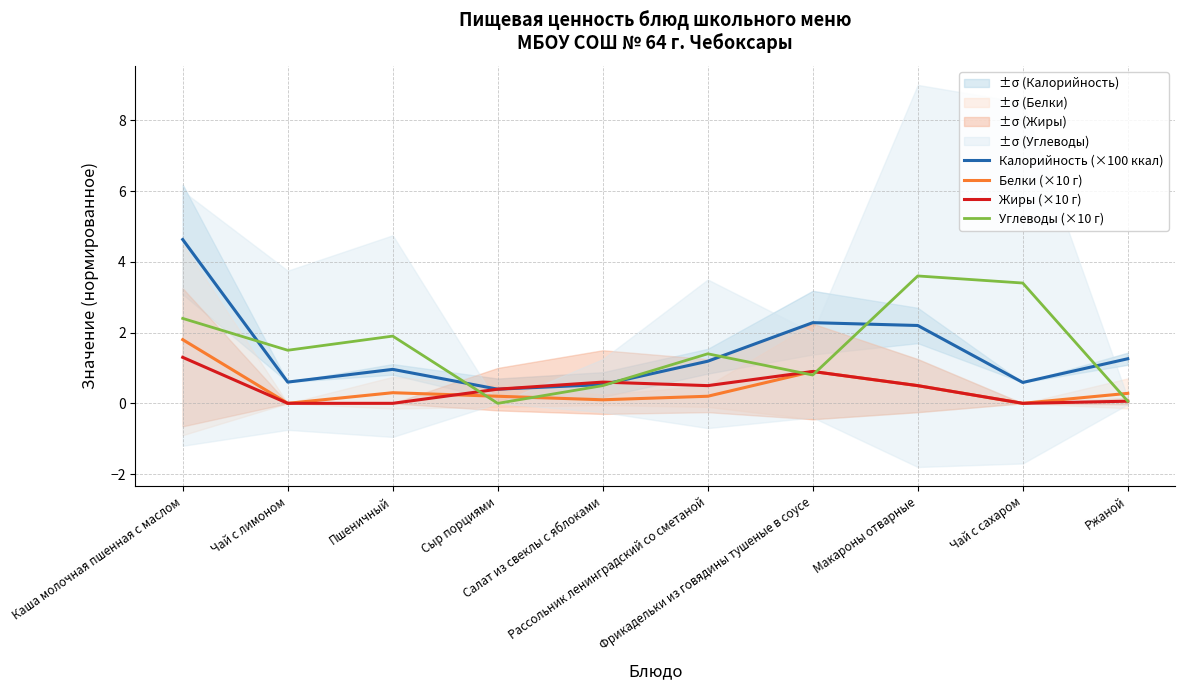

The value of Белки (×10 г) at Каша молочная пшенная с маслом is 1.8. True or false?

True